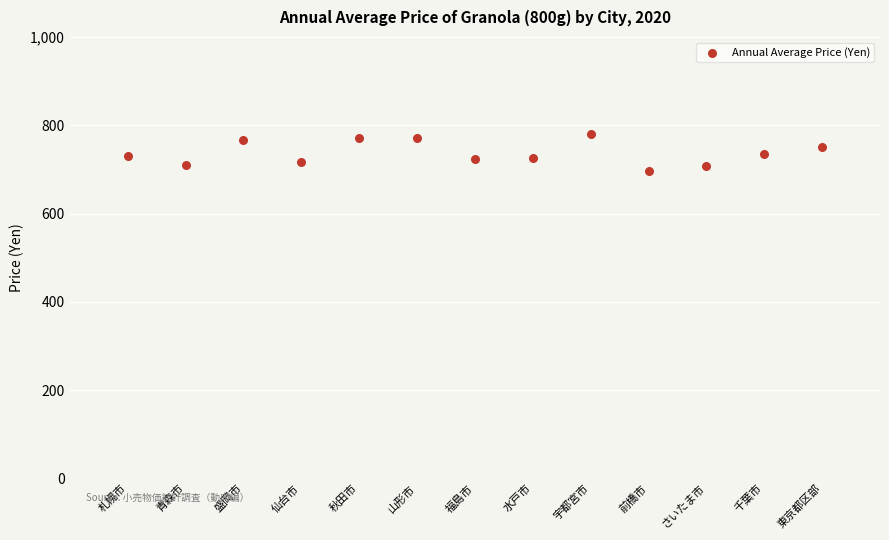

What is the range of X values (max minus min)?

12